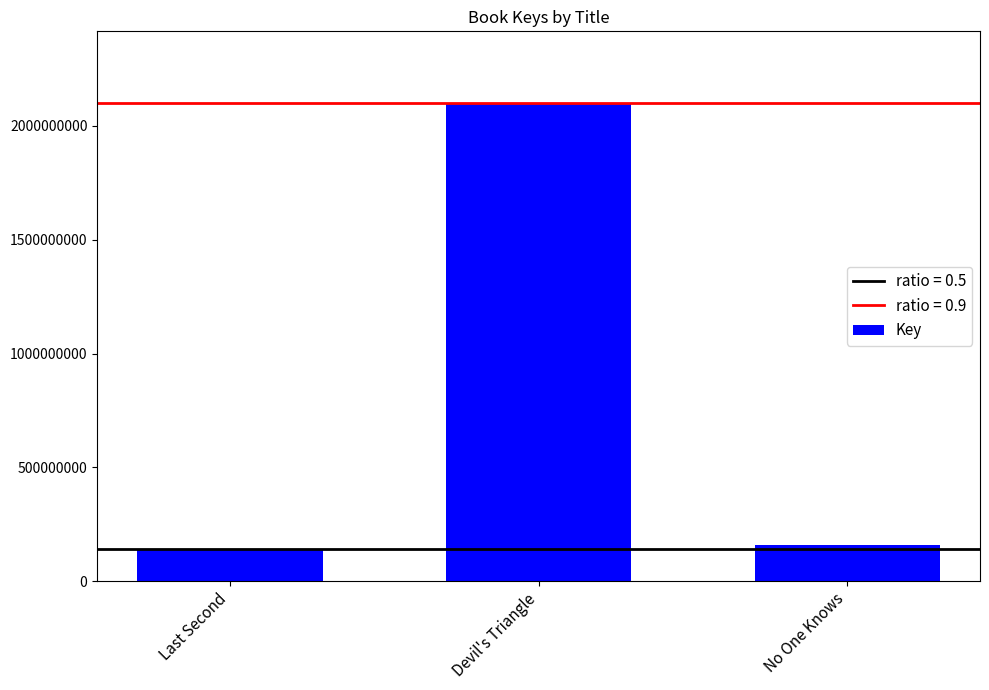

How many categories are shown in the chart?

3